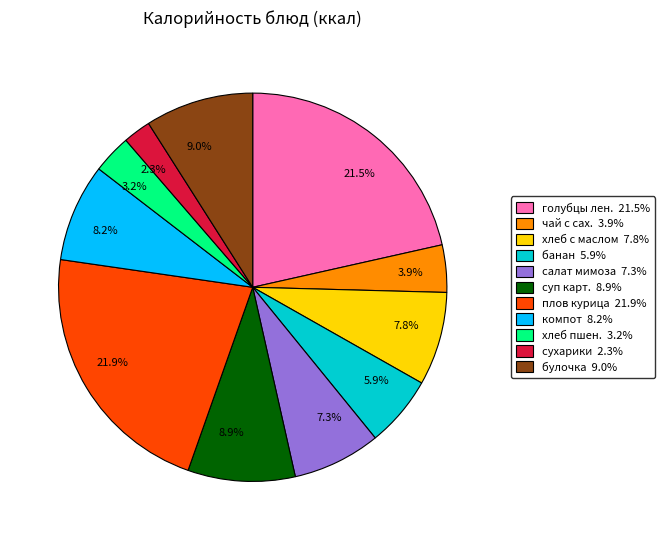

What is the ratio of the value at 5.9% to the value at 7.3%?

0.8